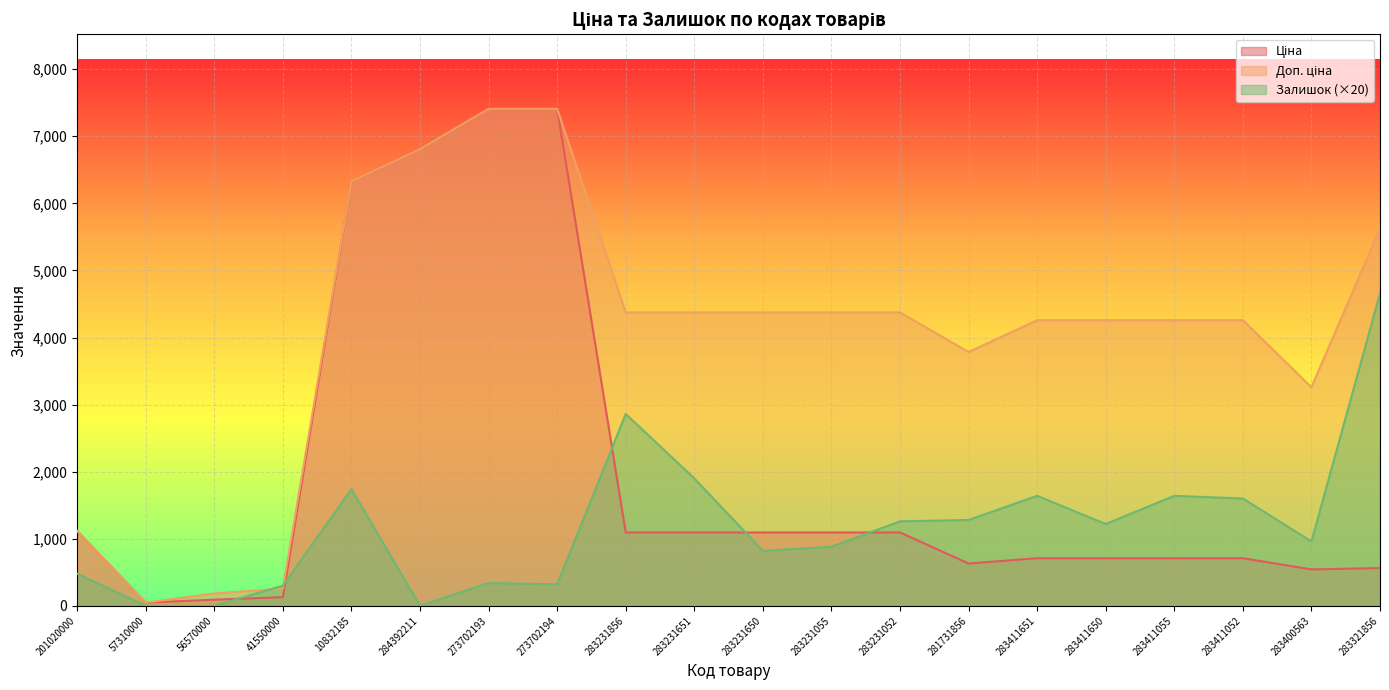

Which category has the lowest value in the Ціна series?

57310000